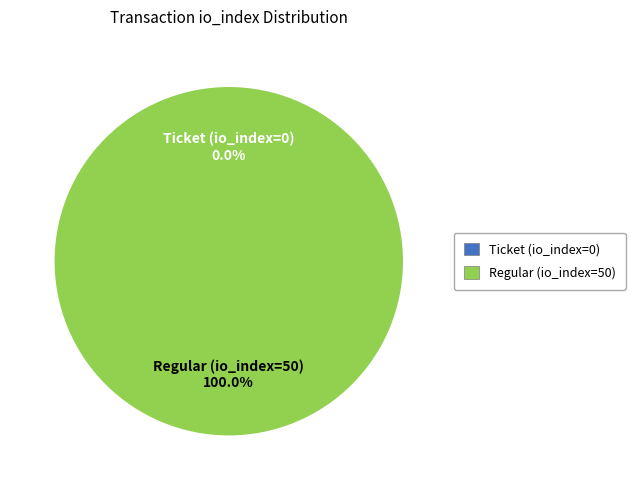

True or false: Regular (io_index=50) accounts for 100% of the total.

True